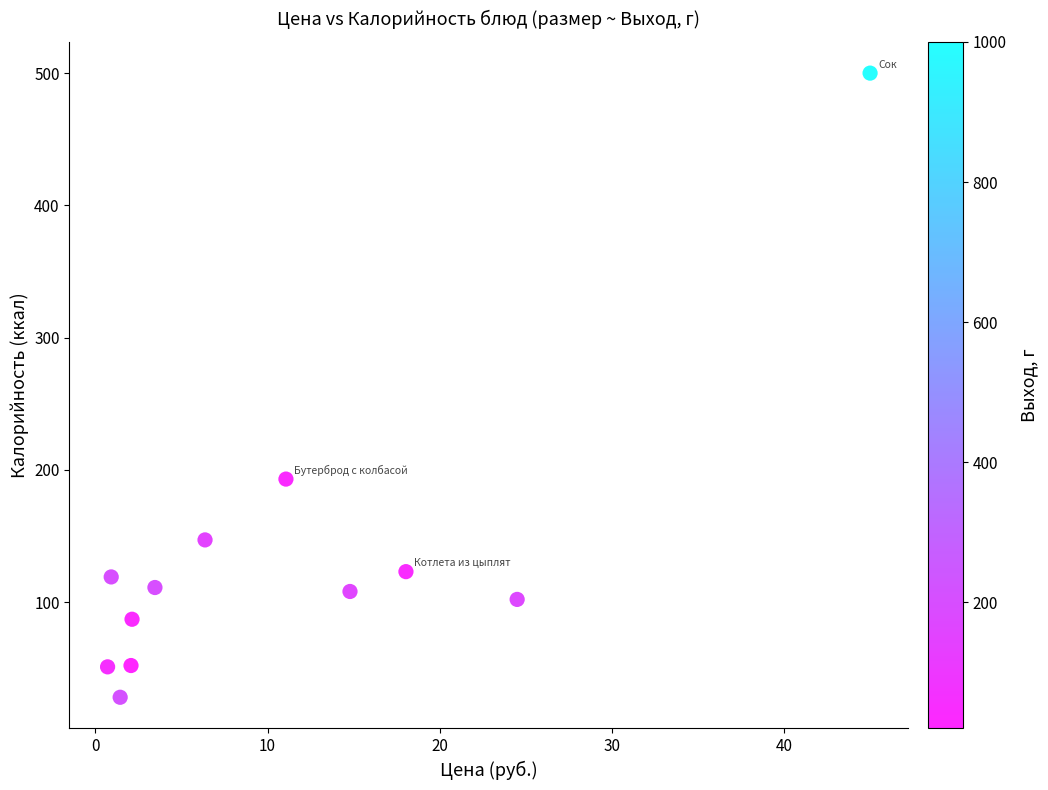

What Y value in the scatter plot is closest to 264?

193